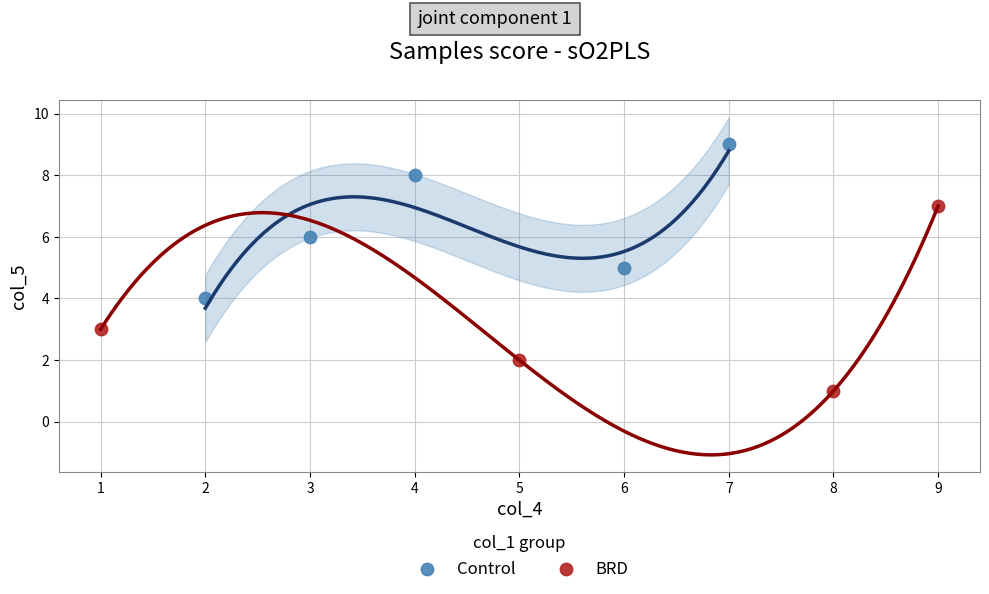

Which series has the widest spread of Y values?

BRD